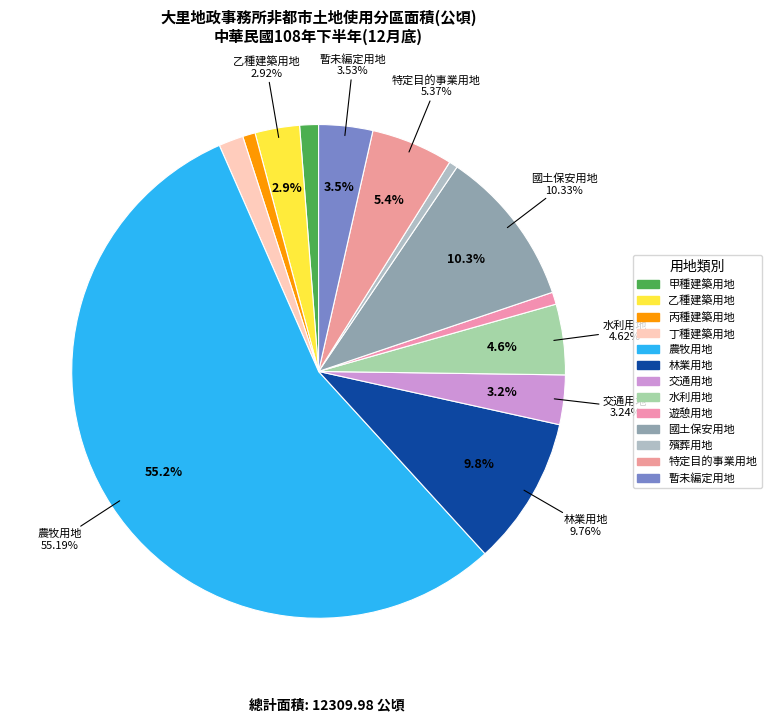

Which category accounts for the majority?

農牧用地